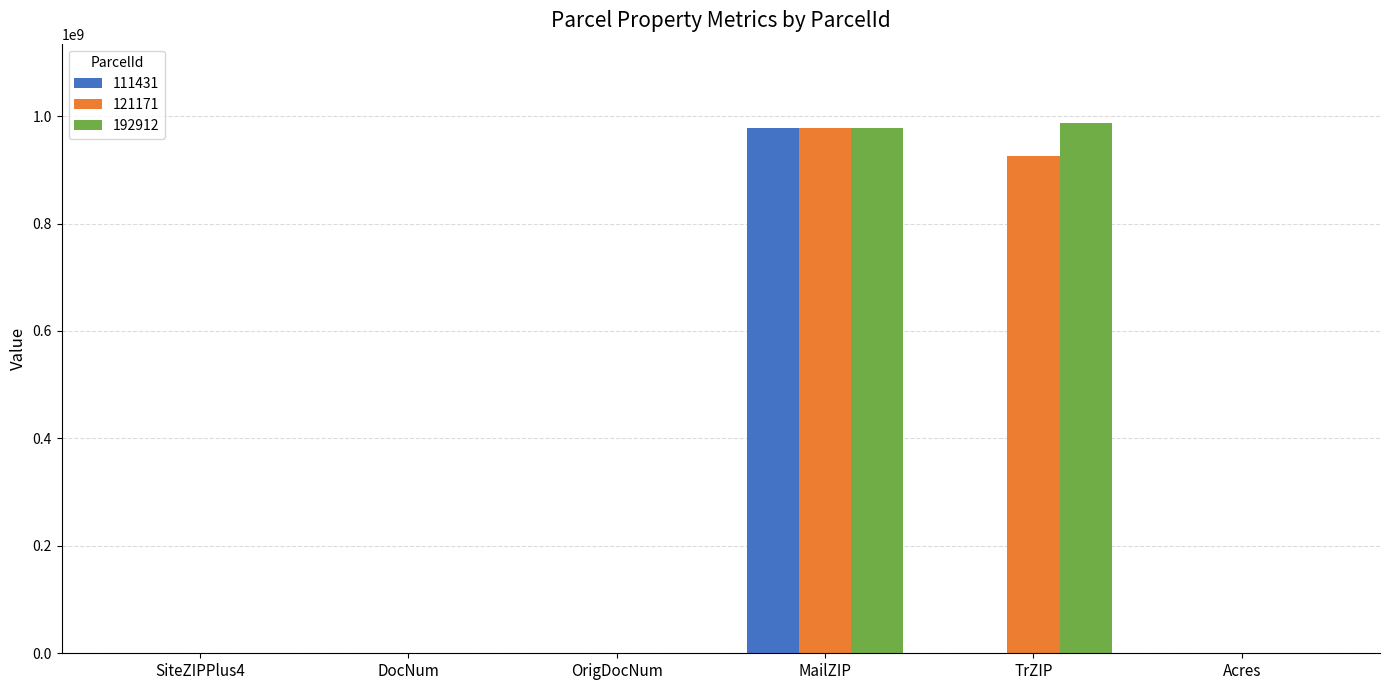

How many distinct data groups are displayed?

3